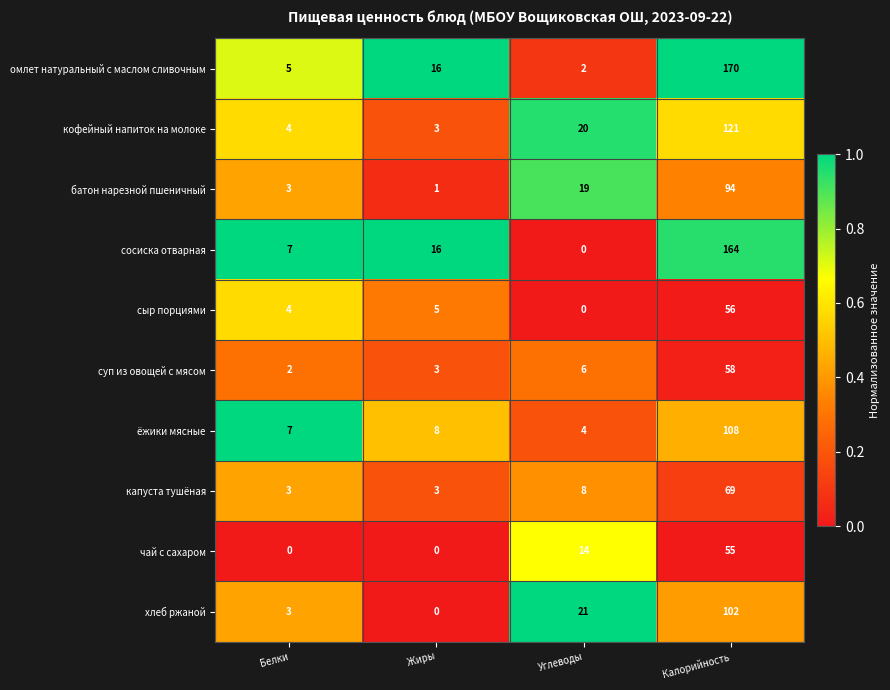

Which series has the largest total across all categories?

омлет натуральный с маслом сливочным